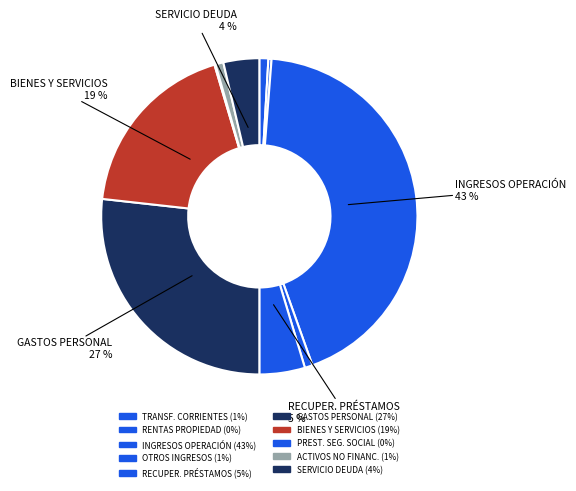

Count the number of slices in the pie.

10